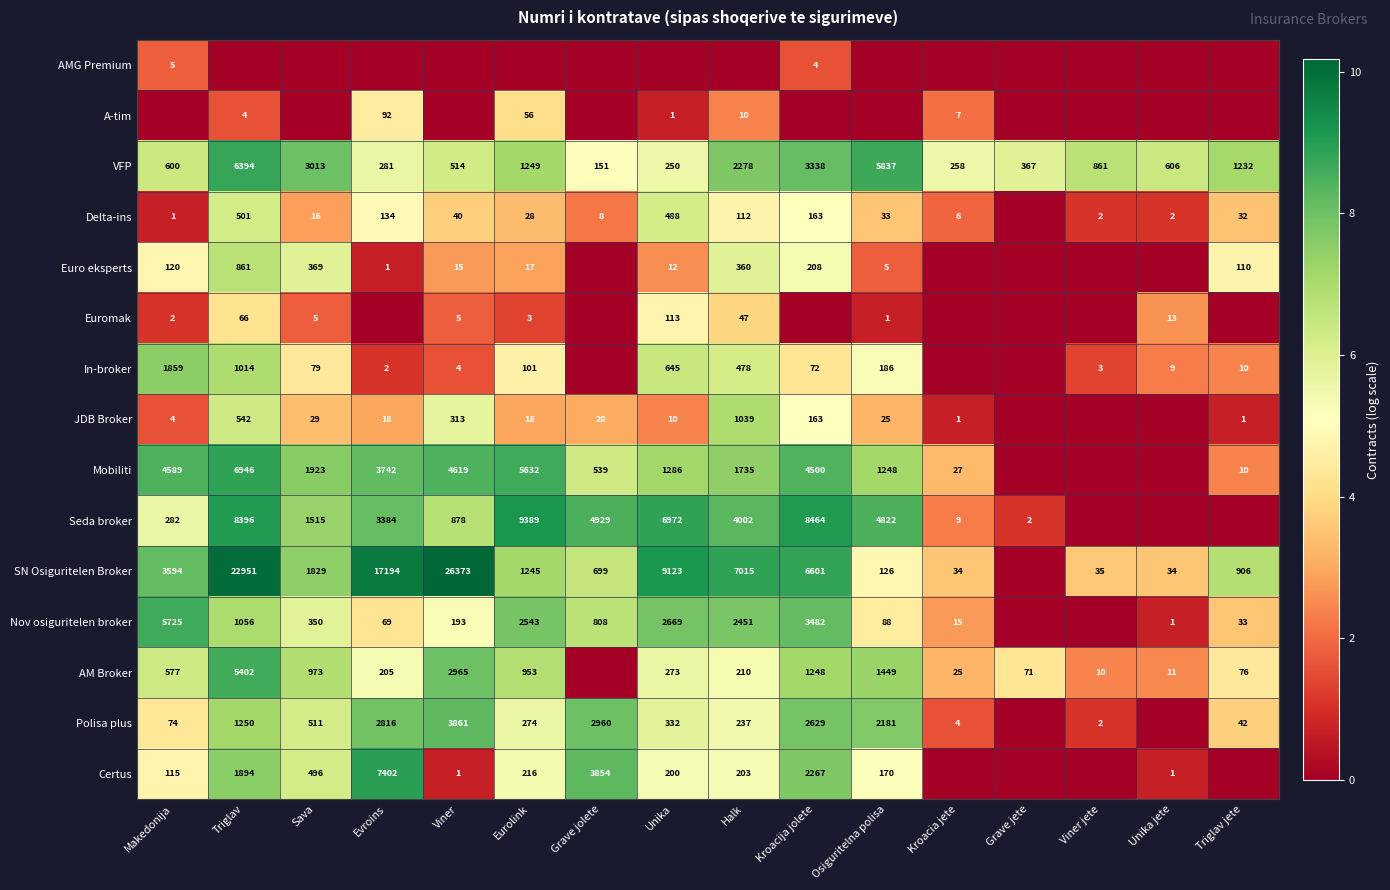

The SN Osiguritelen Broker series shows 1245 at Eurolink. True or false?

True